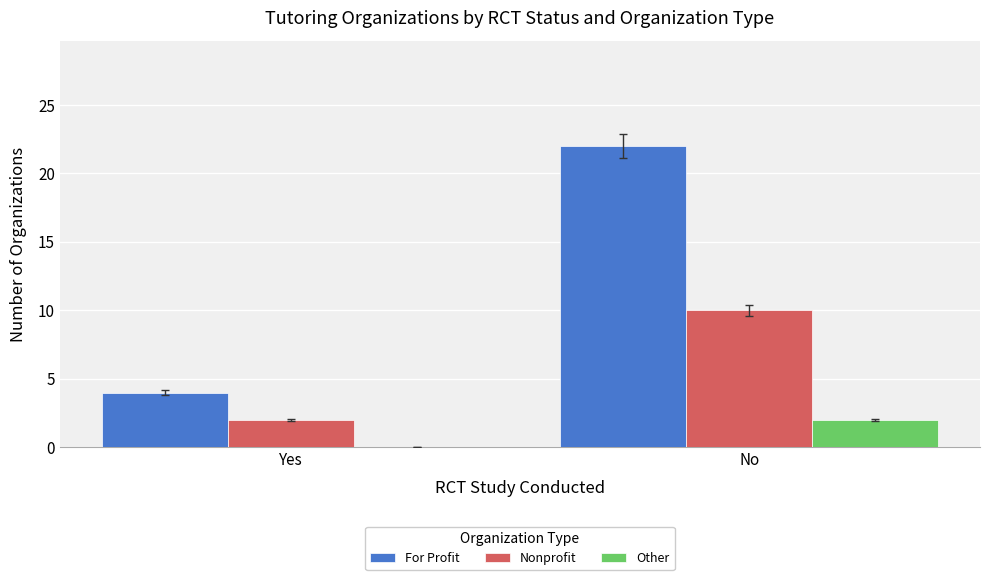

The value of Other at Yes is 1. True or false?

False